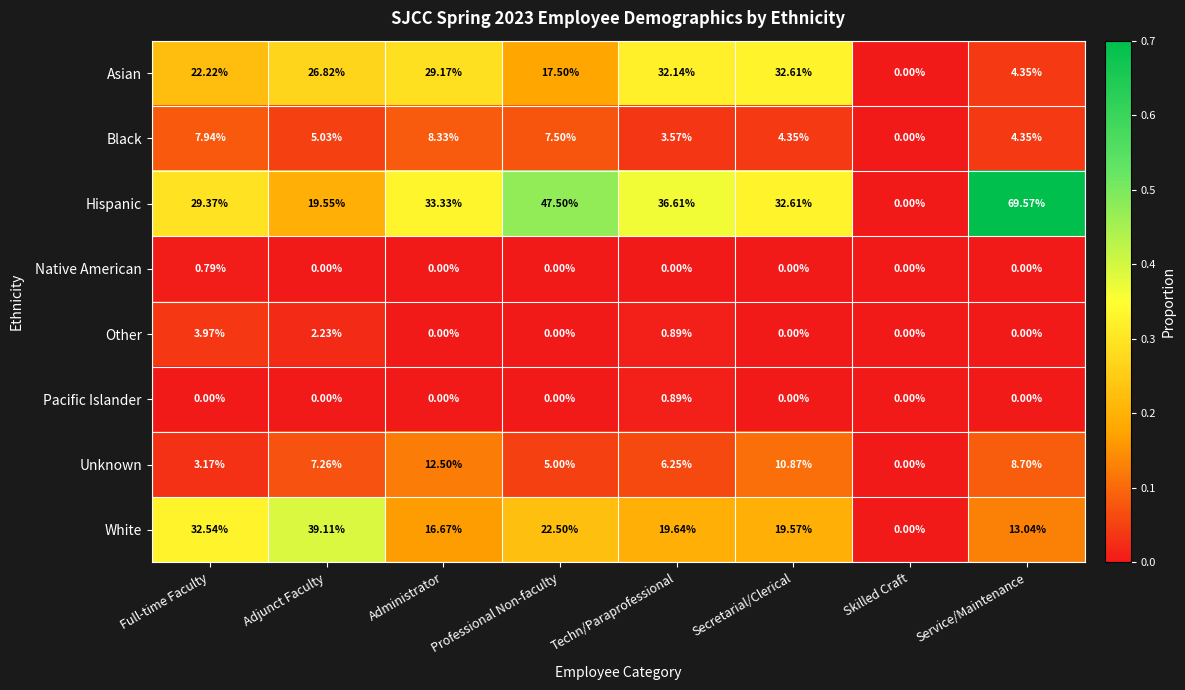

Where is Other nearest to the value 1?

Techn/Paraprofessional